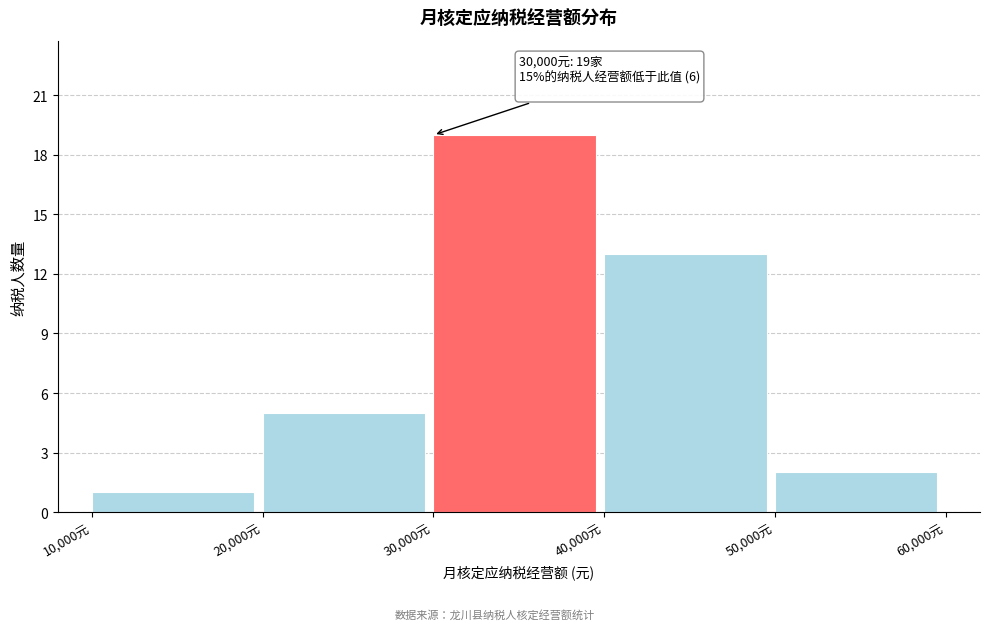

Which range on the x-axis has the tallest bar?

30000 to 40000